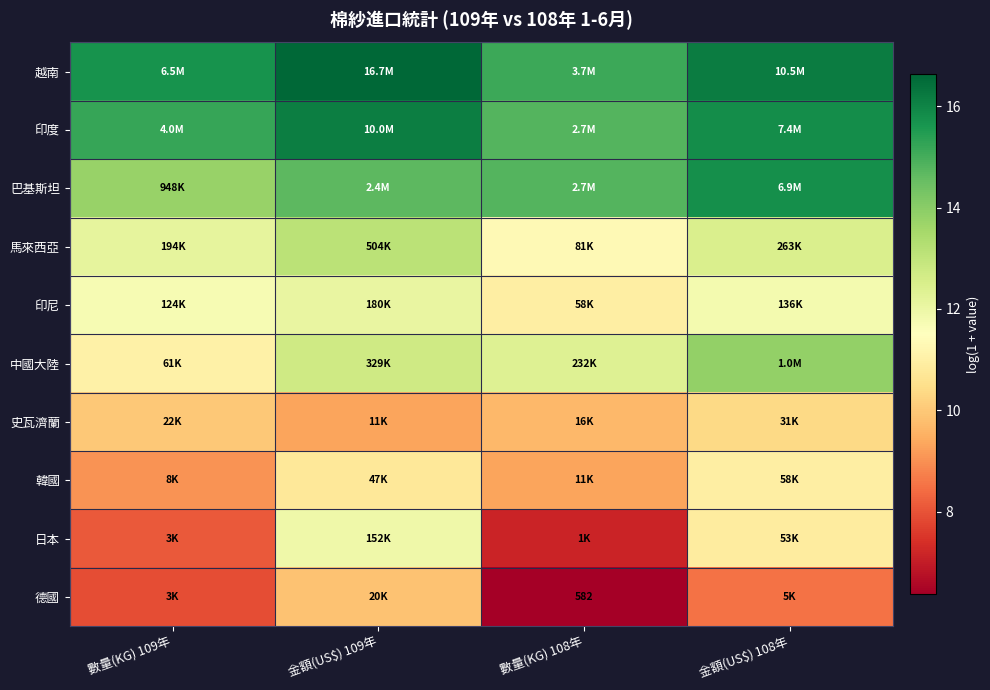

At which label is 越南 closest to 15?

數量(KG) 108年